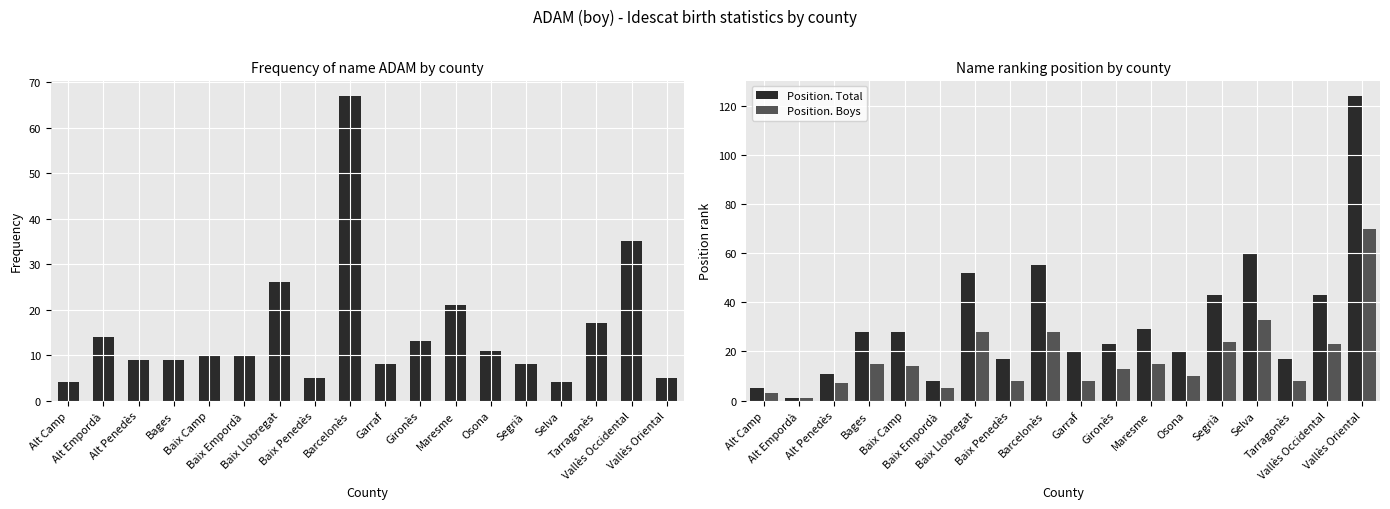

Is the value of Position. Total at Baix Empordà greater than the value of Position. Boys at Alt Penedès?

Yes